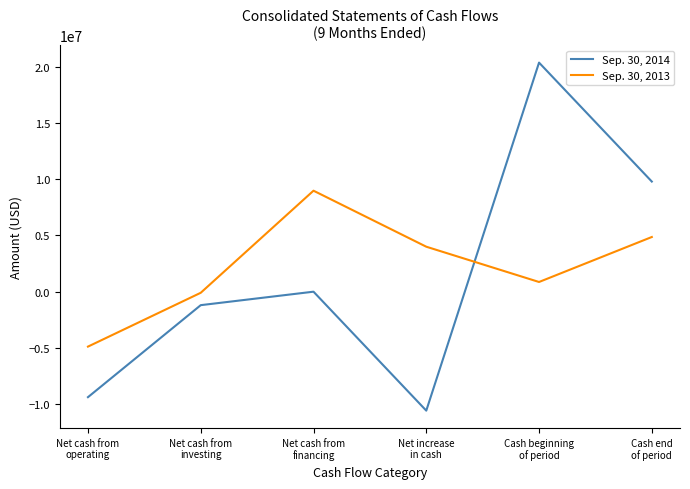

Which series has the largest range (max minus min)?

Sep. 30, 2014